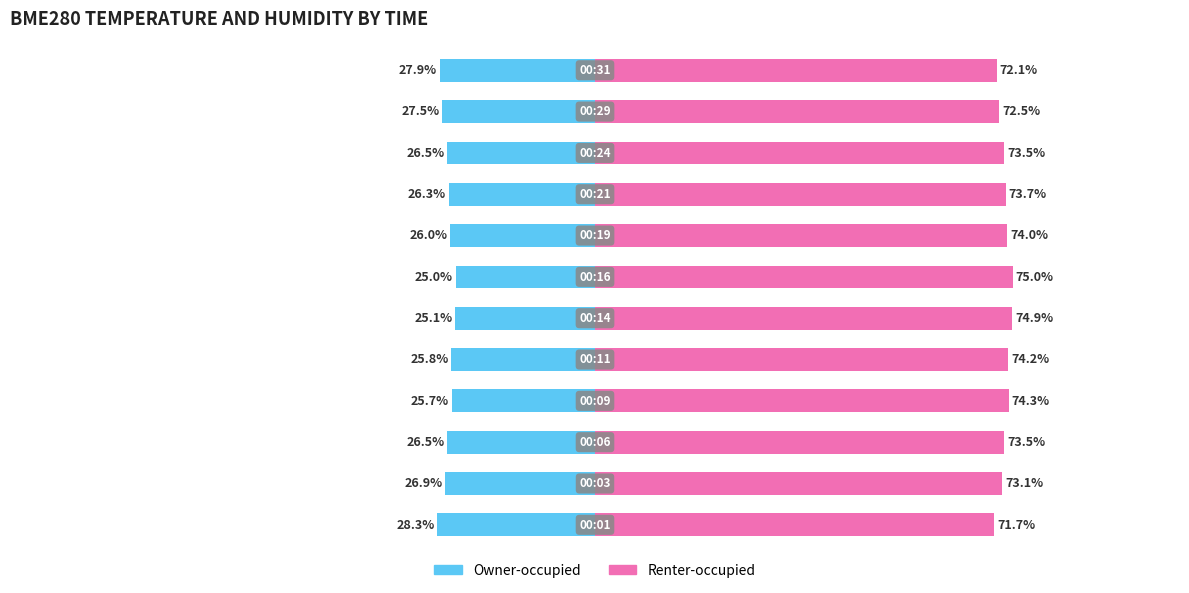

How many data points in Renter-occupied are less than 73?

3